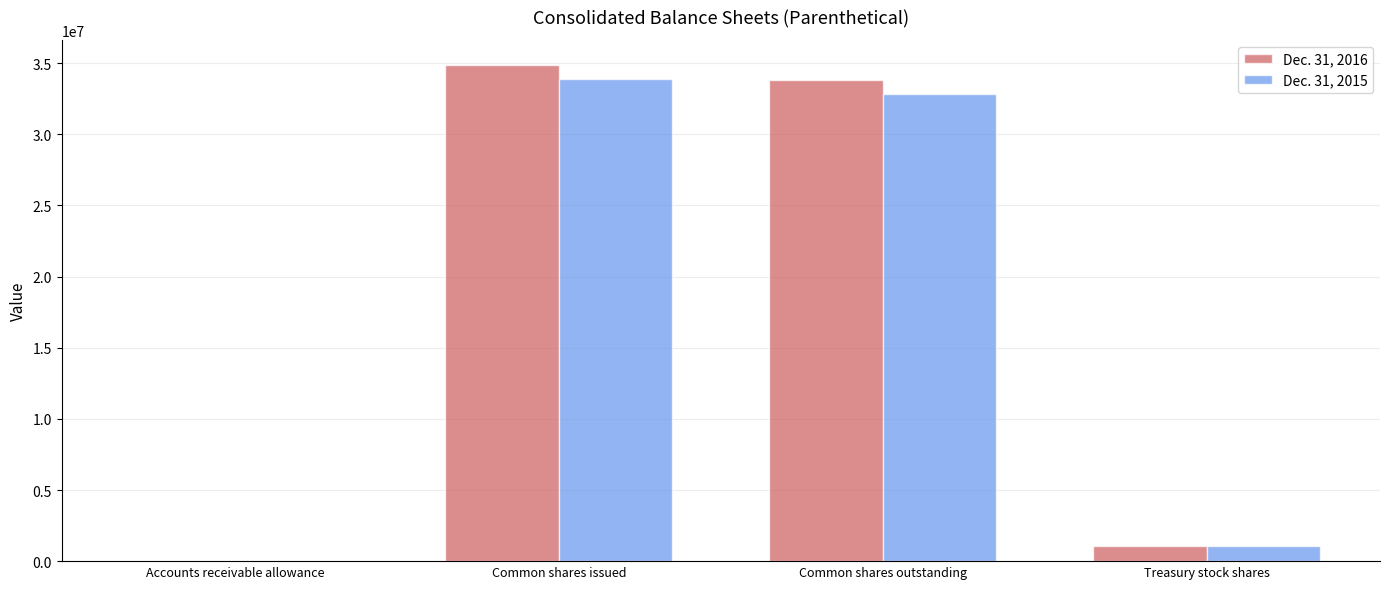

What is the maximum value for Dec. 31, 2016?

34893329